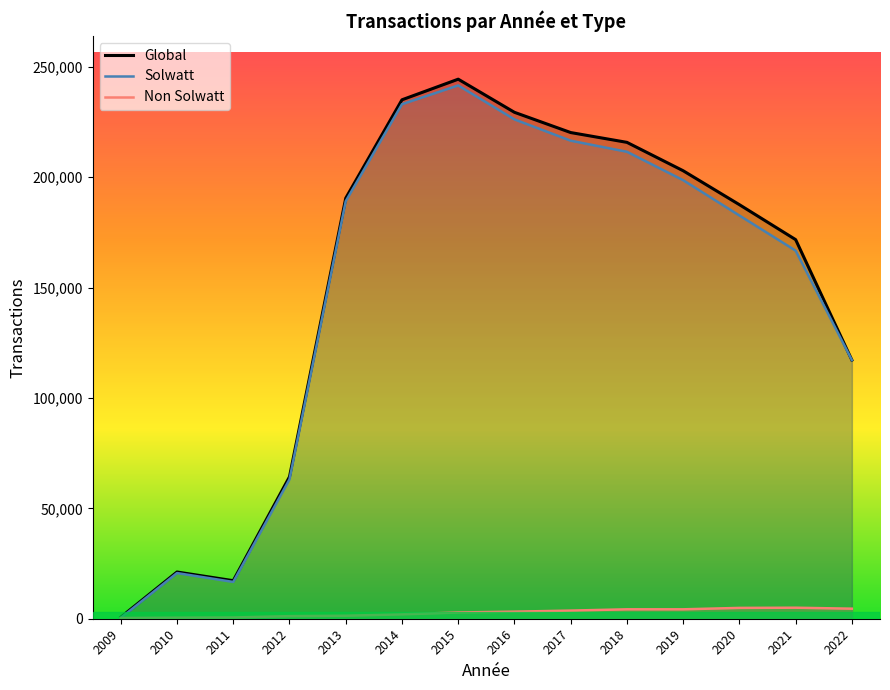

What is the difference between the Solwatt values at 2009 and 2020?

182317